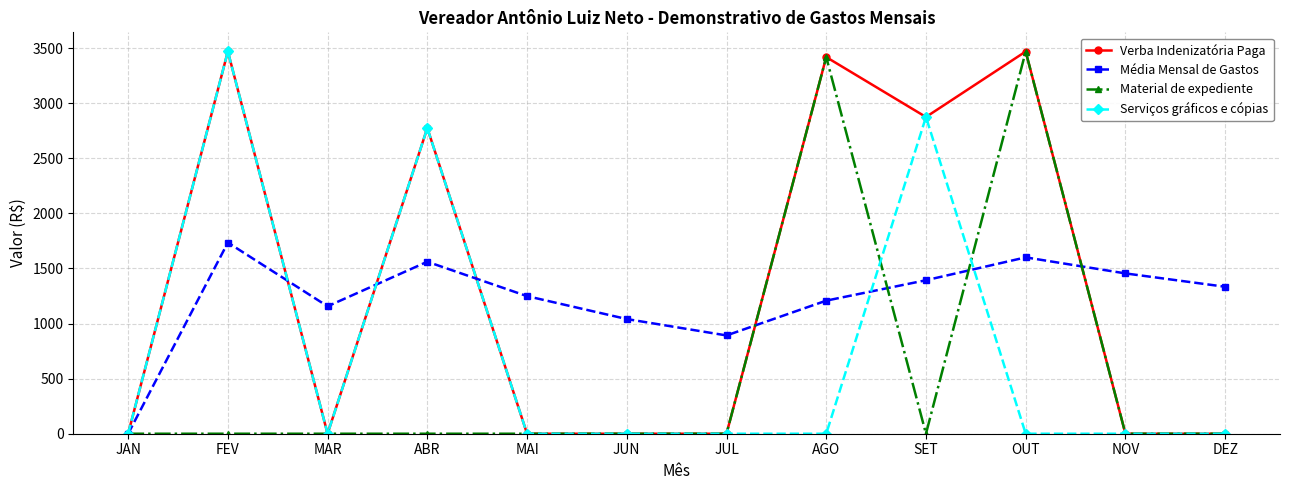

At how many categories does at least one series exceed 1798?

5